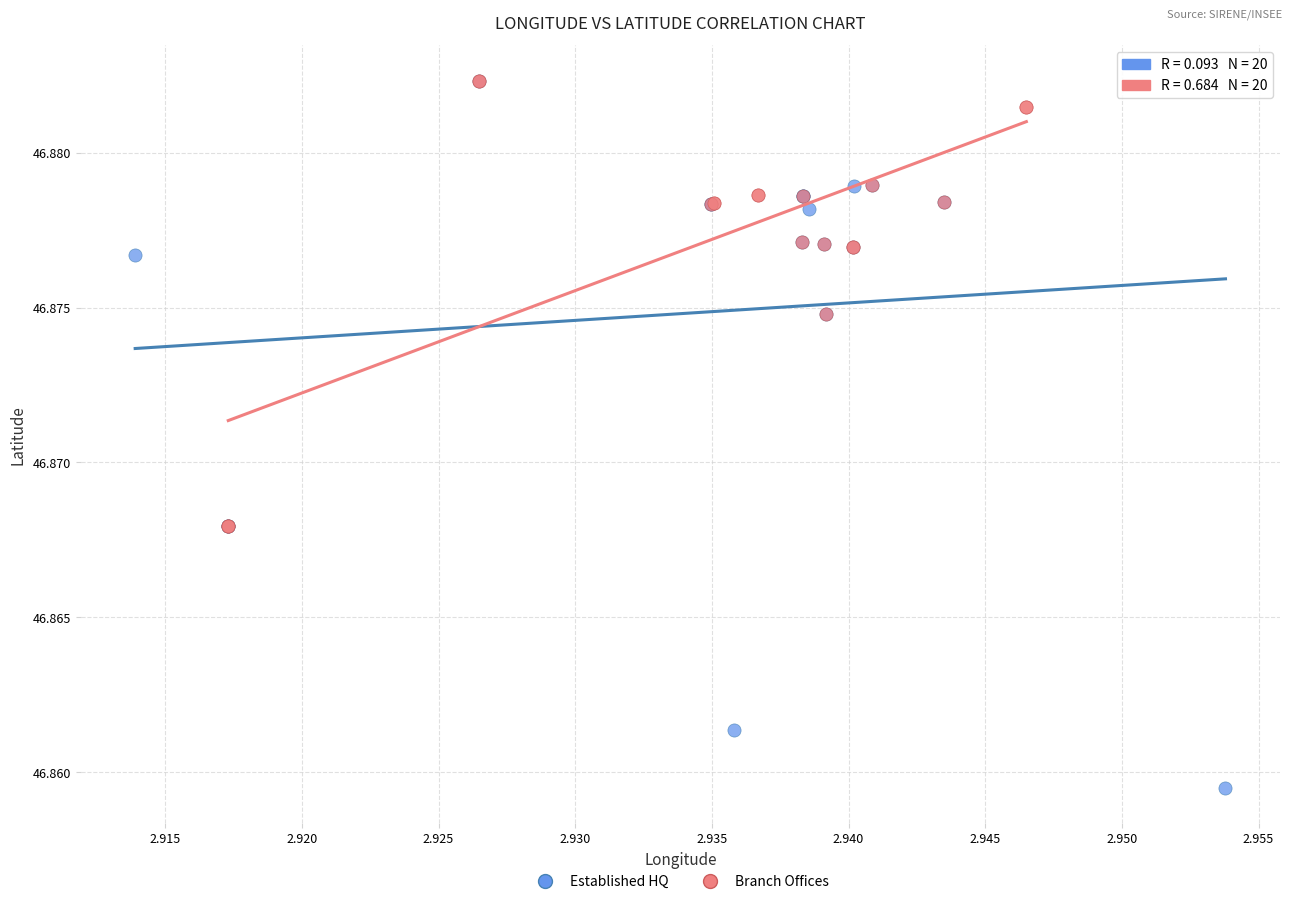

Which series has the widest spread of Y values?

Established HQ